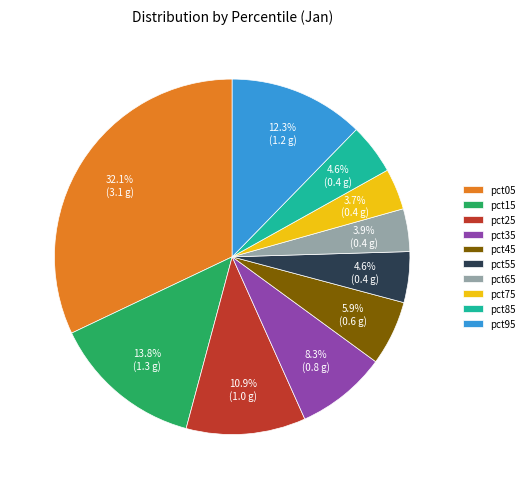

To the nearest percent, what is the combined percentage of pct35 and pct45?

14%